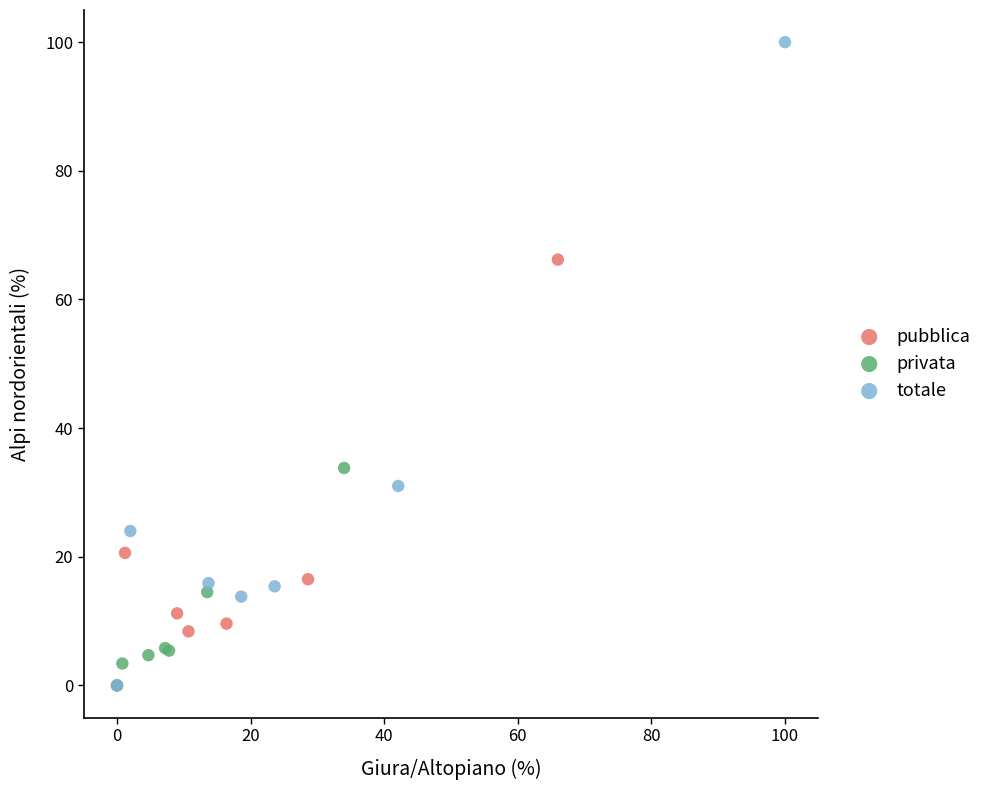

Which series contains the highest Y value?

totale